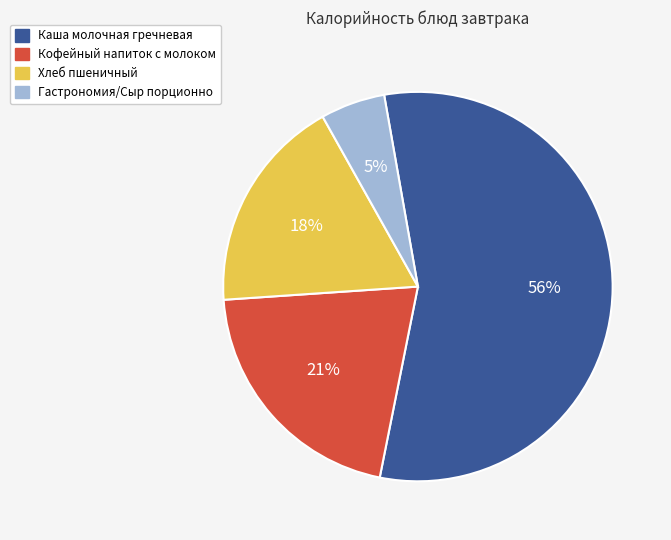

What is the smallest slice in the pie chart?

Гастрономия/Сыр порционно